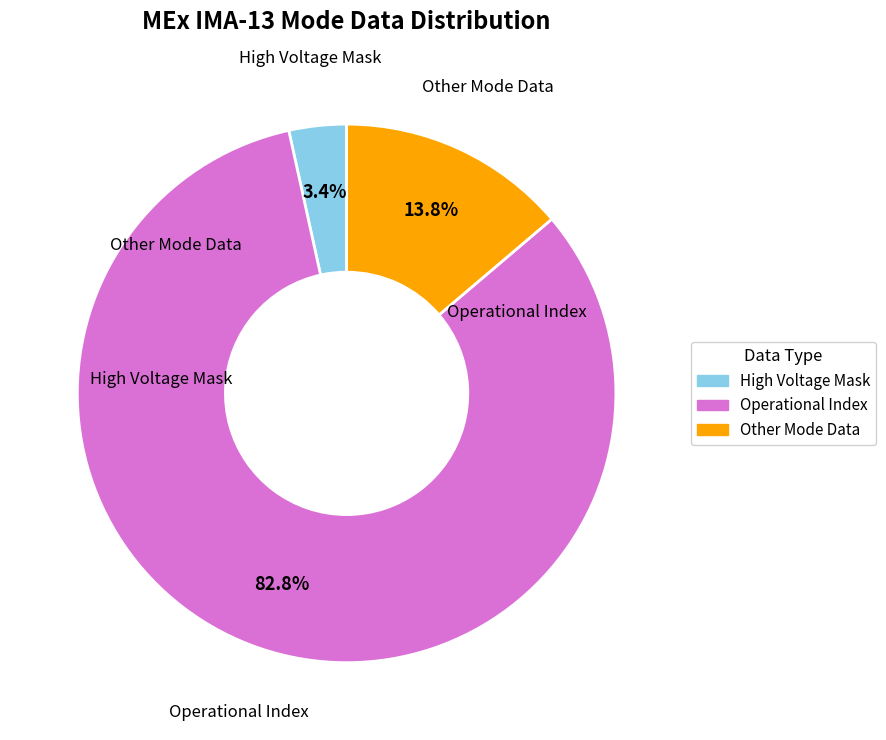

Does any single category account for the majority?

Yes